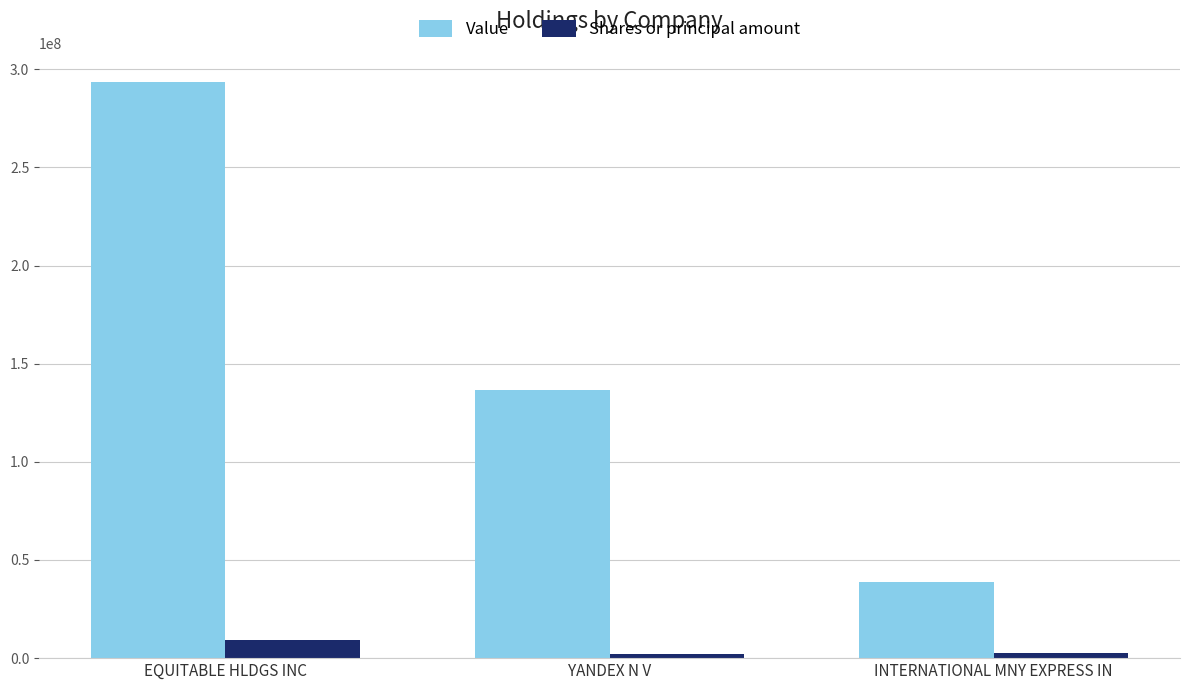

How many series are shown in this chart?

2